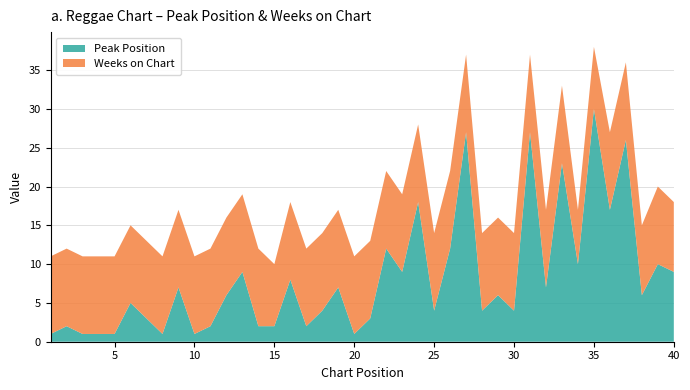

Reading right to left, extract all data points from this chart.

Peak Position: 9	10	6	26	17	30	10	23	7	27	4	6	4	27	12	4	18	9	12	3	1	7	4	2	8	2	2	9	6	2	1	7	1	3	5	1	1	1	2	1
Weeks on Chart: 9	10	9	10	10	8	7	10	10	10	10	10	10	10	10	10	10	10	10	10	10	10	10	10	10	8	10	10	10	10	10	10	10	10	10	10	10	10	10	10